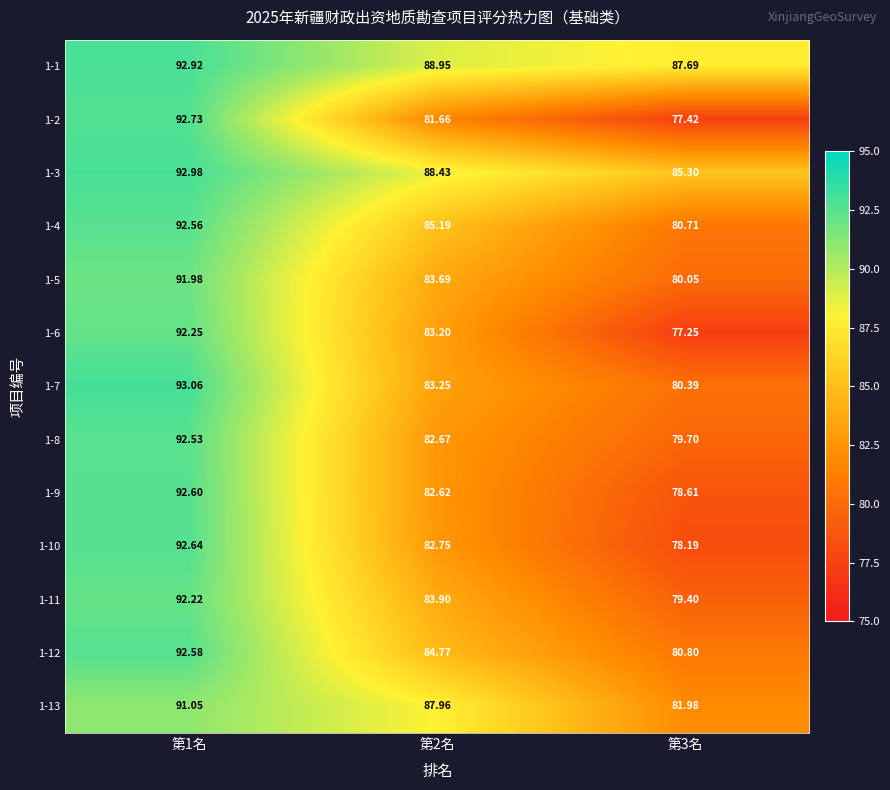

Which series has the largest total across all categories?

1-1